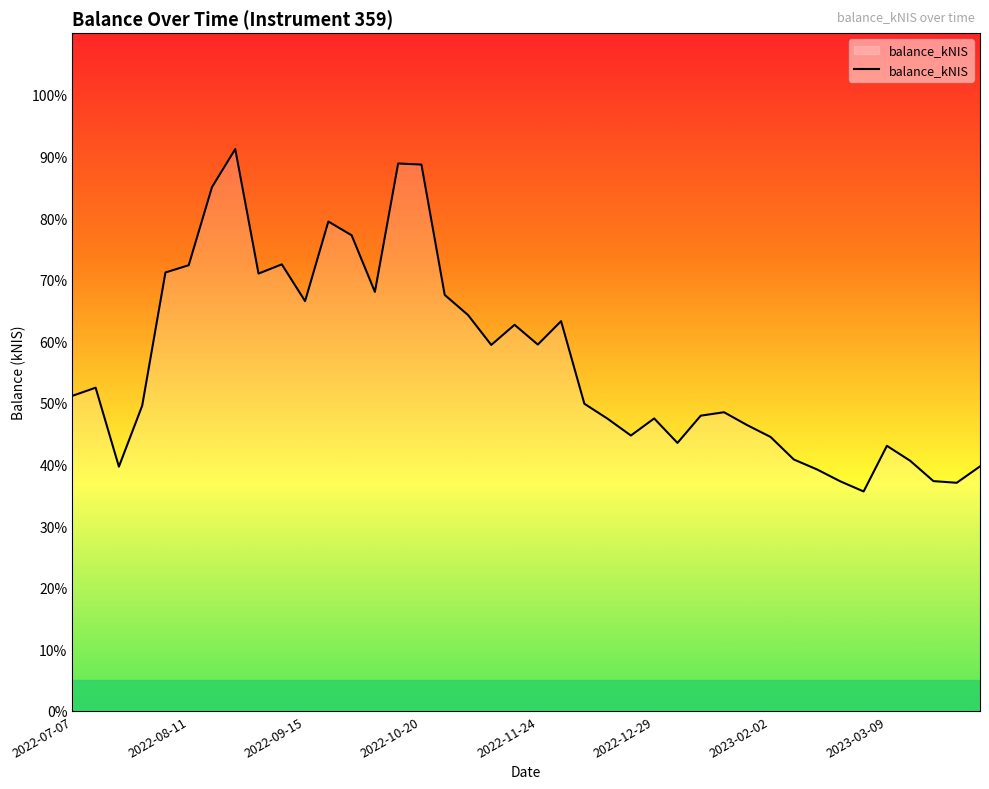

True or false: the data has more than 1 interior local peaks.

True